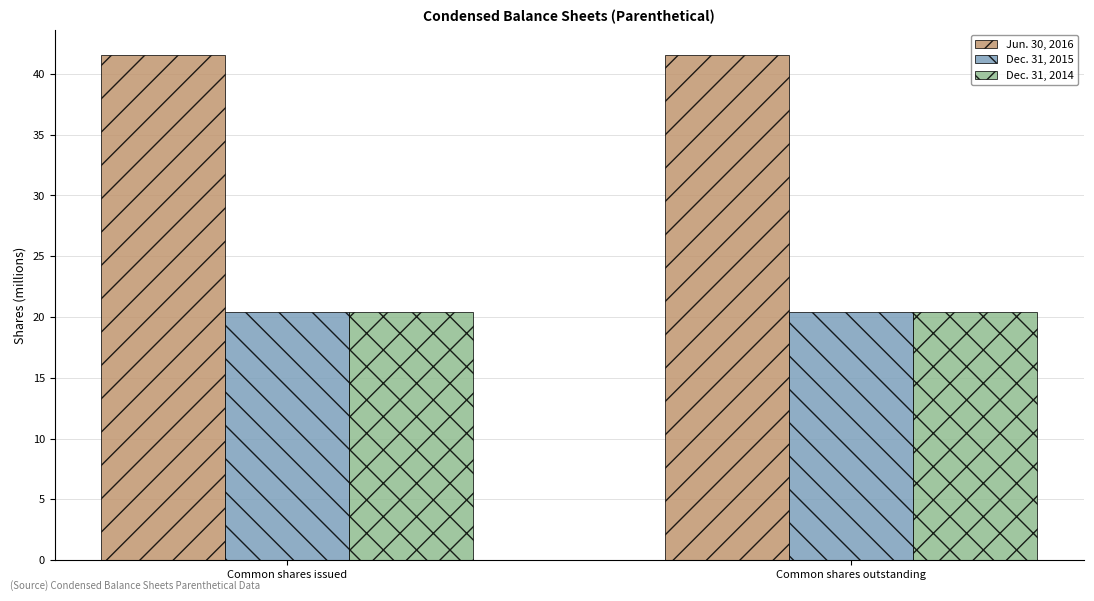

What is the difference between the highest and lowest values at Common shares outstanding?

21.2